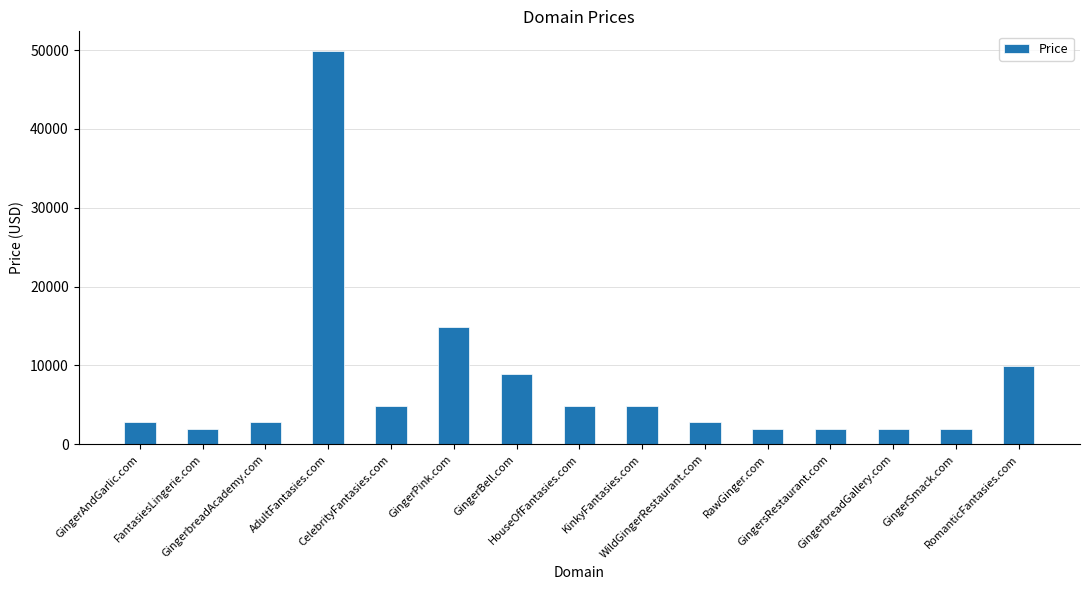

Reading left to right, list all the values displayed in this chart.

GingerAndGarlic.com=2888	FantasiesLingerie.com=1888	GingerbreadAcademy.com=2888	AdultFantasies.com=49888	CelebrityFantasies.com=4888	GingerPink.com=14888	GingerBell.com=8888	HouseOfFantasies.com=4888	KinkyFantasies.com=4888	WildGingerRestaurant.com=2888	RawGinger.com=1888	GingersRestaurant.com=1888	GingerbreadGallery.com=1888	GingerSmack.com=1888	RomanticFantasies.com=9888